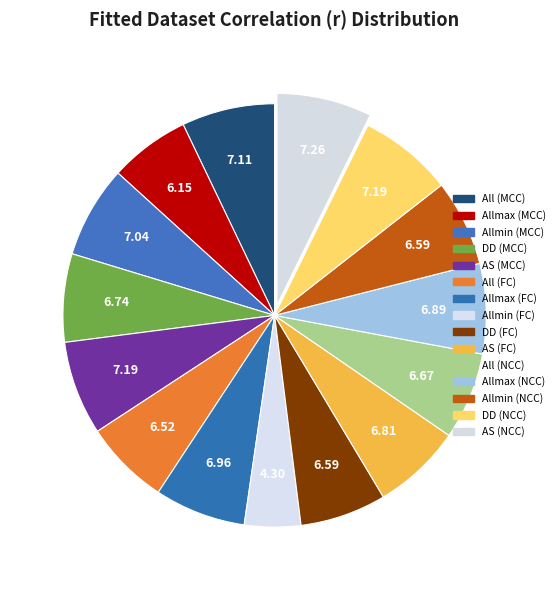

Does any single category account for the majority?

No